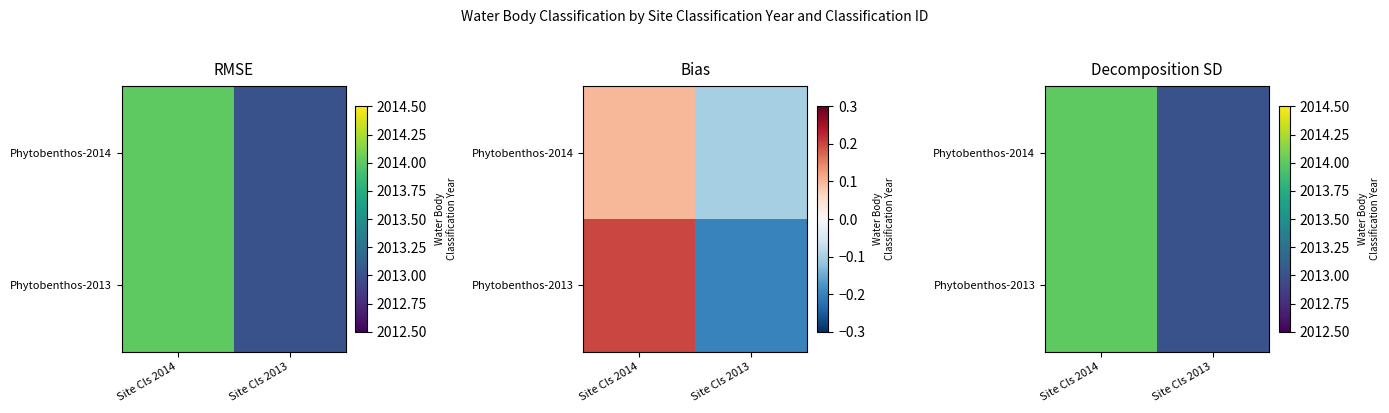

True or false: Phytobenthos-2014 has a value of 2013 at Site Cls 2013.

True